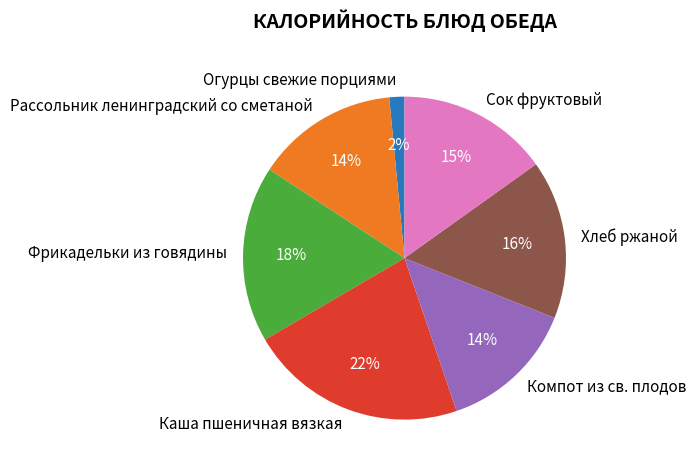

Which category has the biggest portion of the pie?

Каша пшеничная вязкая